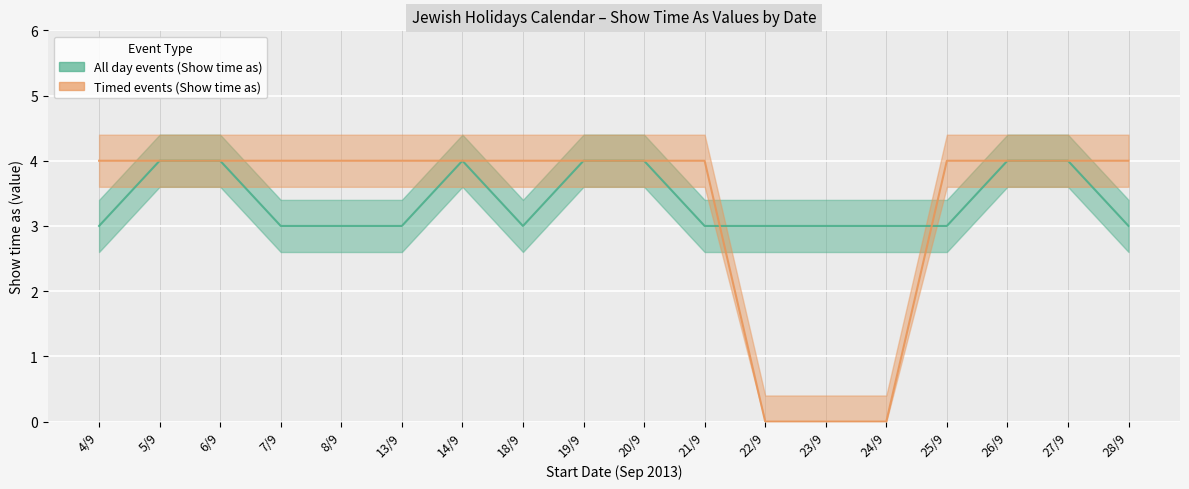

Which label corresponds to the smallest value in the chart?

22/9